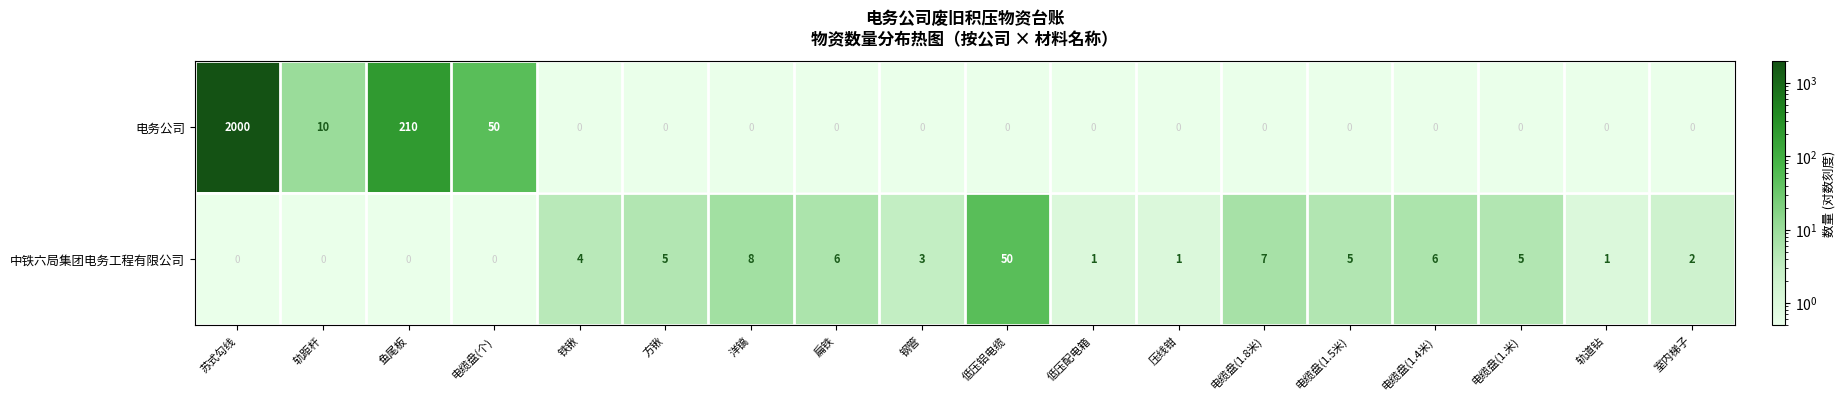

Which series has the widest spread of values?

电务公司